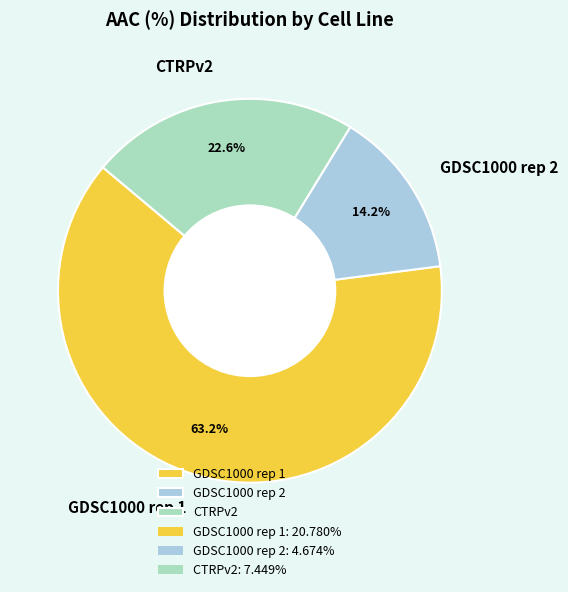

Which category has the biggest portion of the pie?

GDSC1000 rep 1